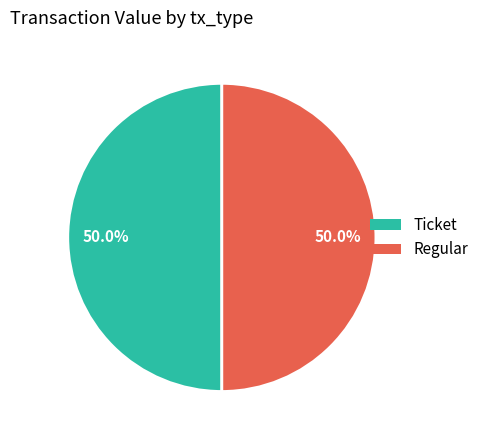

What is the total percentage of Ticket and Regular?

100.0%